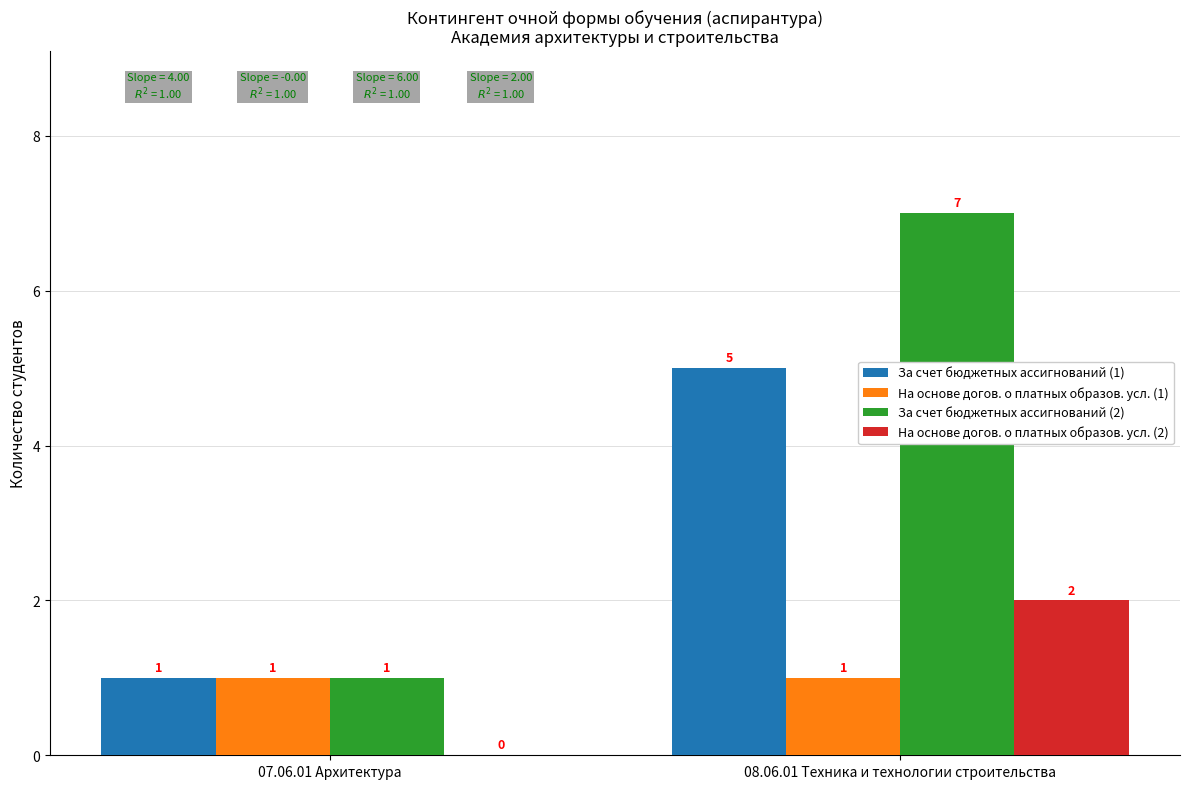

What is the maximum value shown in the chart?

7